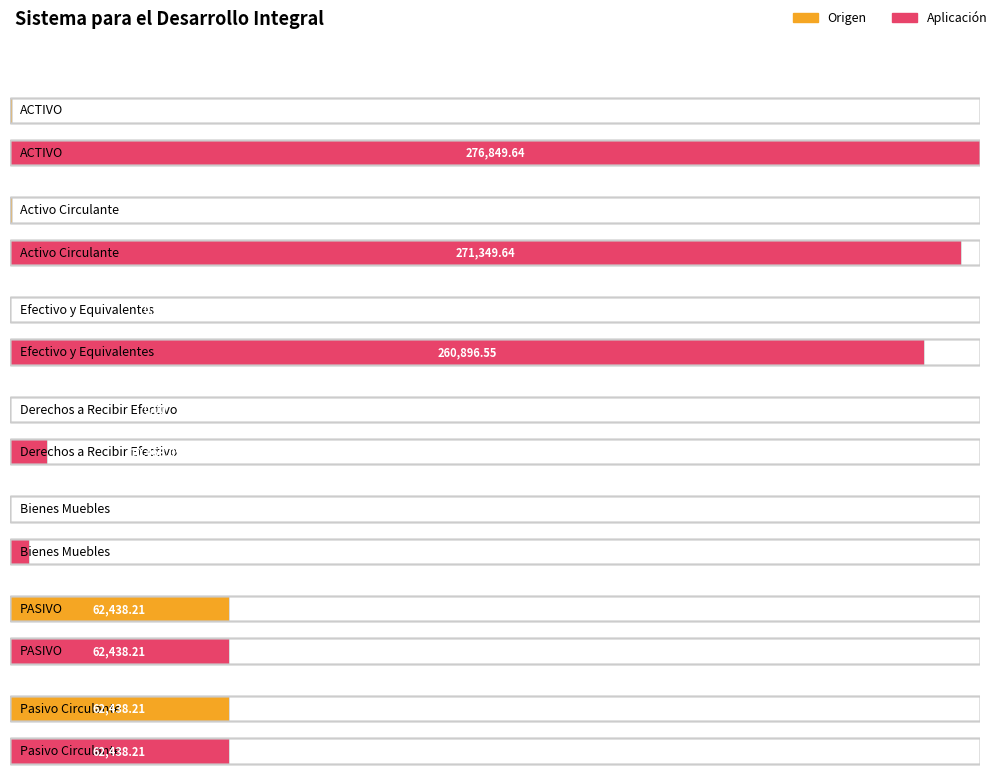

What are all the series names shown in the legend?

Origen, Aplicación